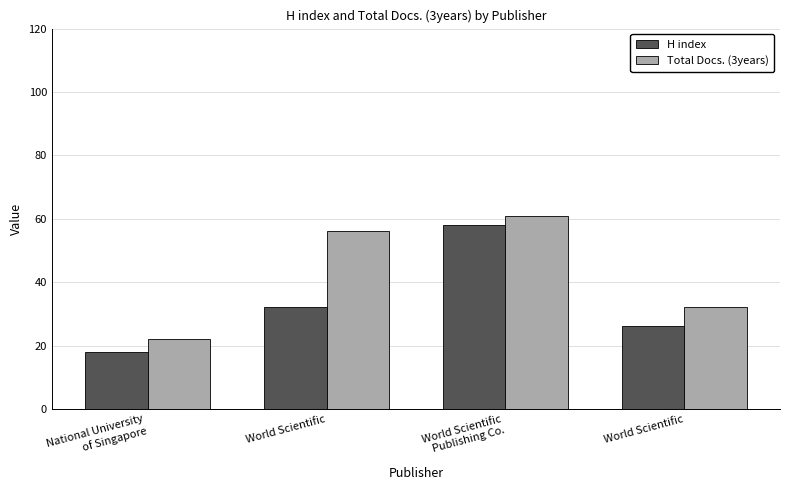

List the series in order of their peak value, lowest first.

H index, Total Docs. (3years)